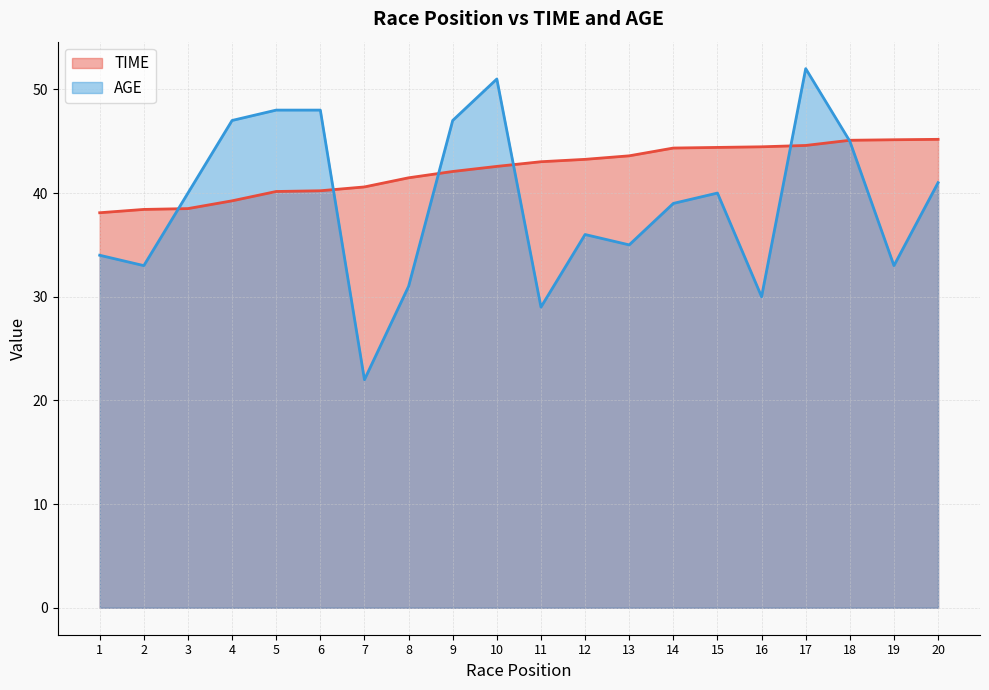

How many values in the TIME series exceed 43?

10